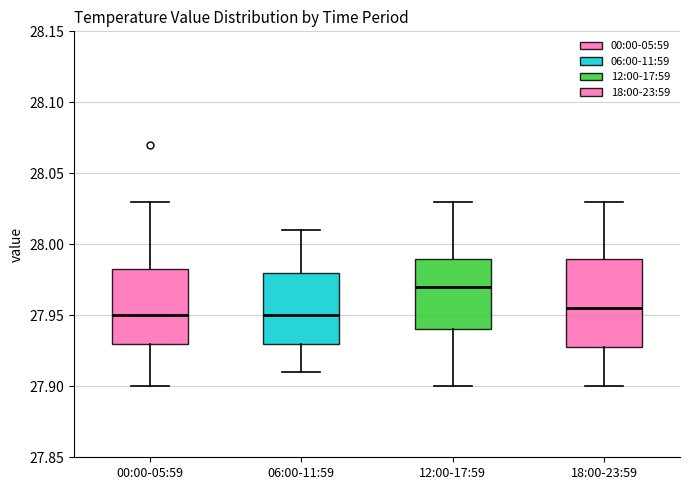

Comparing the boxes themselves (not the whiskers), which one is the tallest?

18:00-23:59